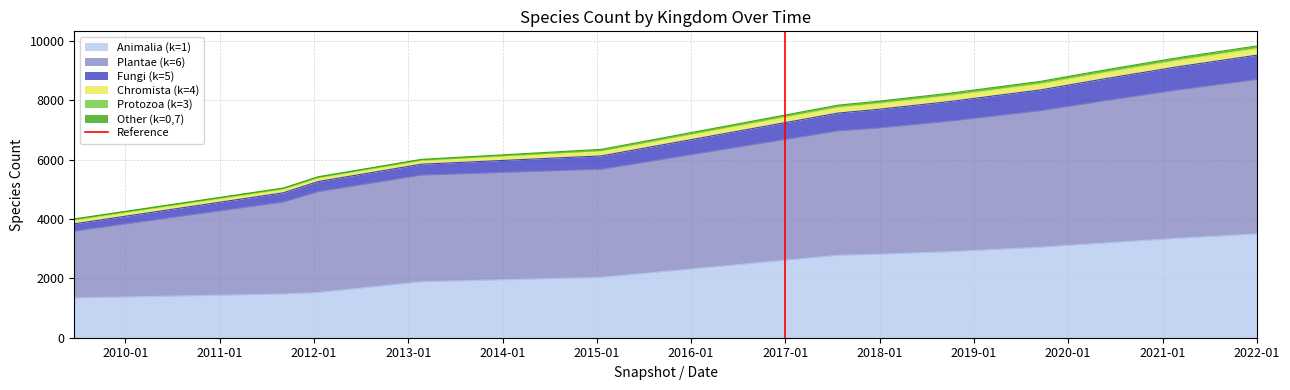

How many values are between 0 and 1?

2